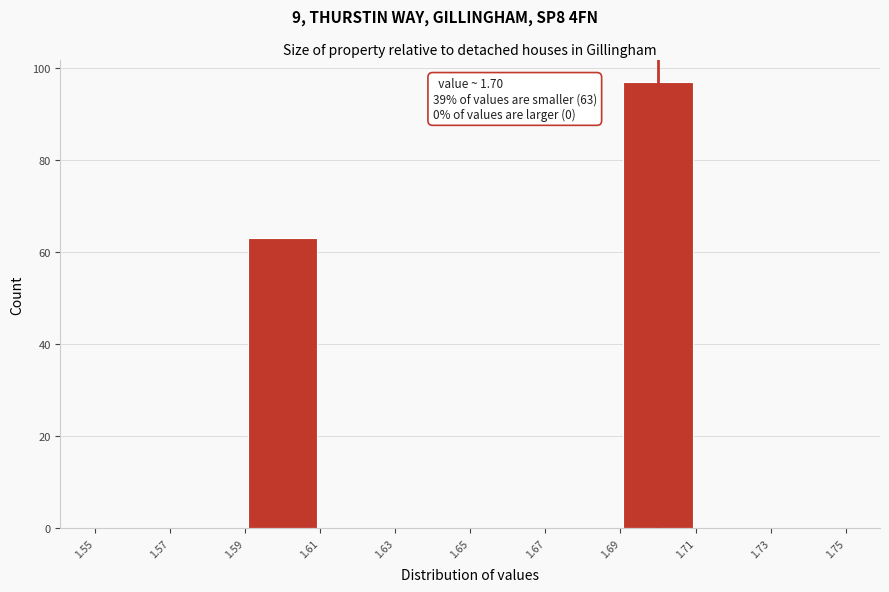

Which range on the x-axis has the tallest bar?

1.69 to 1.71